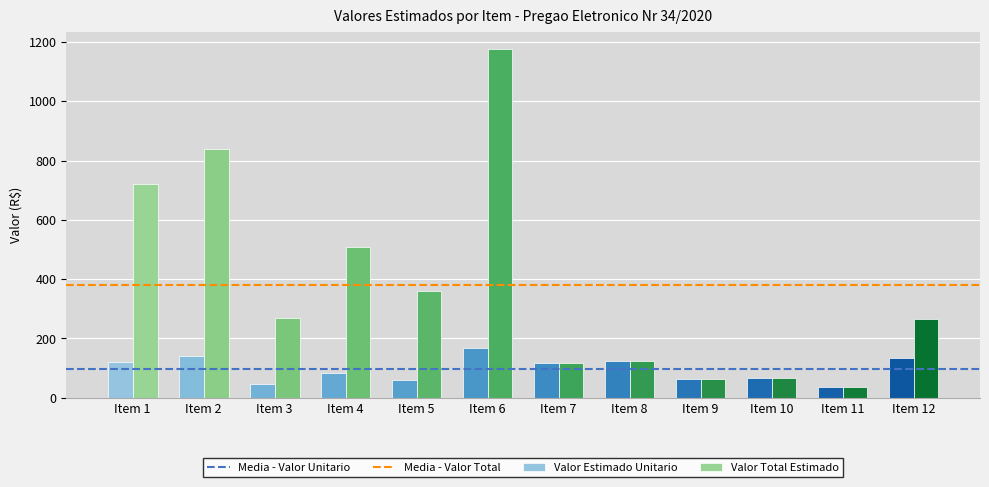

What is the lowest value of the Valor Estimado Unitario series?

36.9